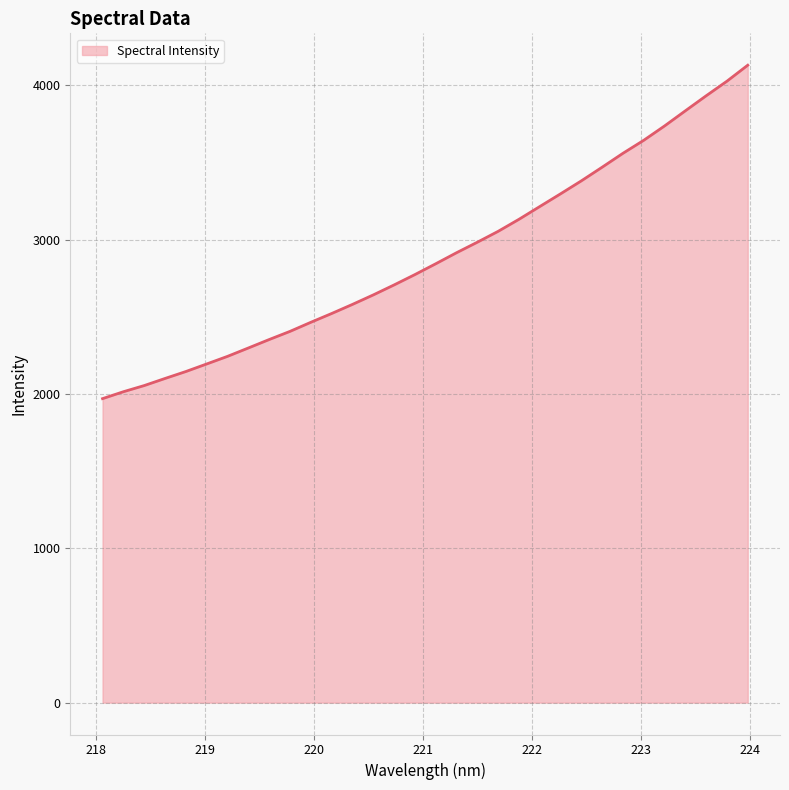

What is the sum of all values?

92618.6